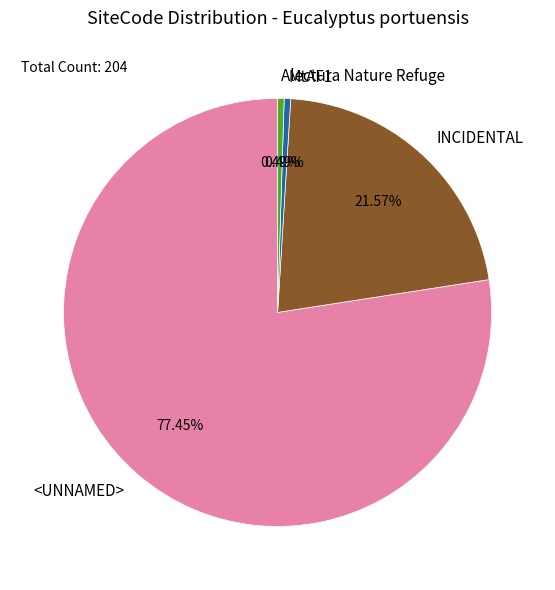

To the nearest percent, what portion does <UNNAMED> represent?

77%